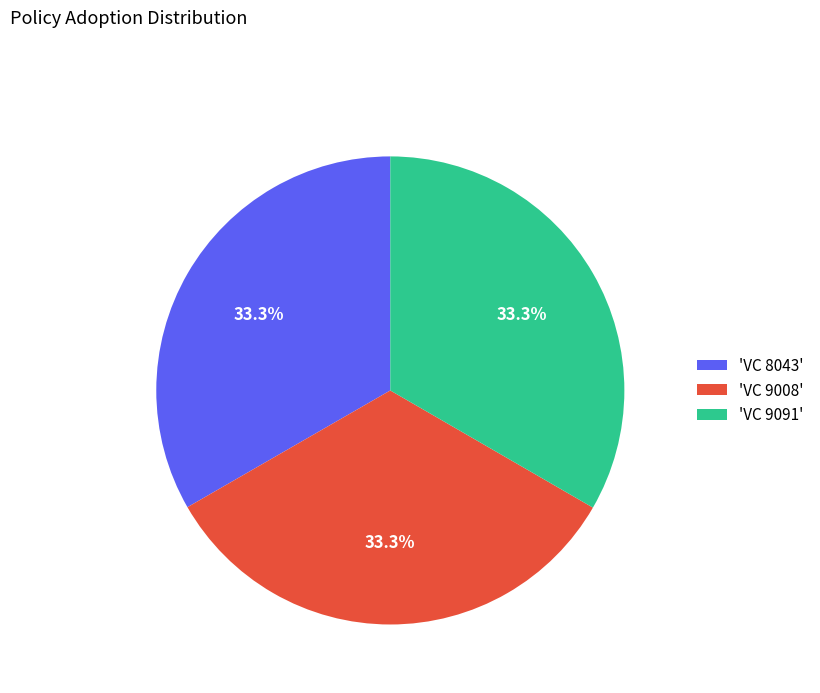

Combined, what portion of the pie is 'VC 8043' and 'VC 9091'?

66.7%